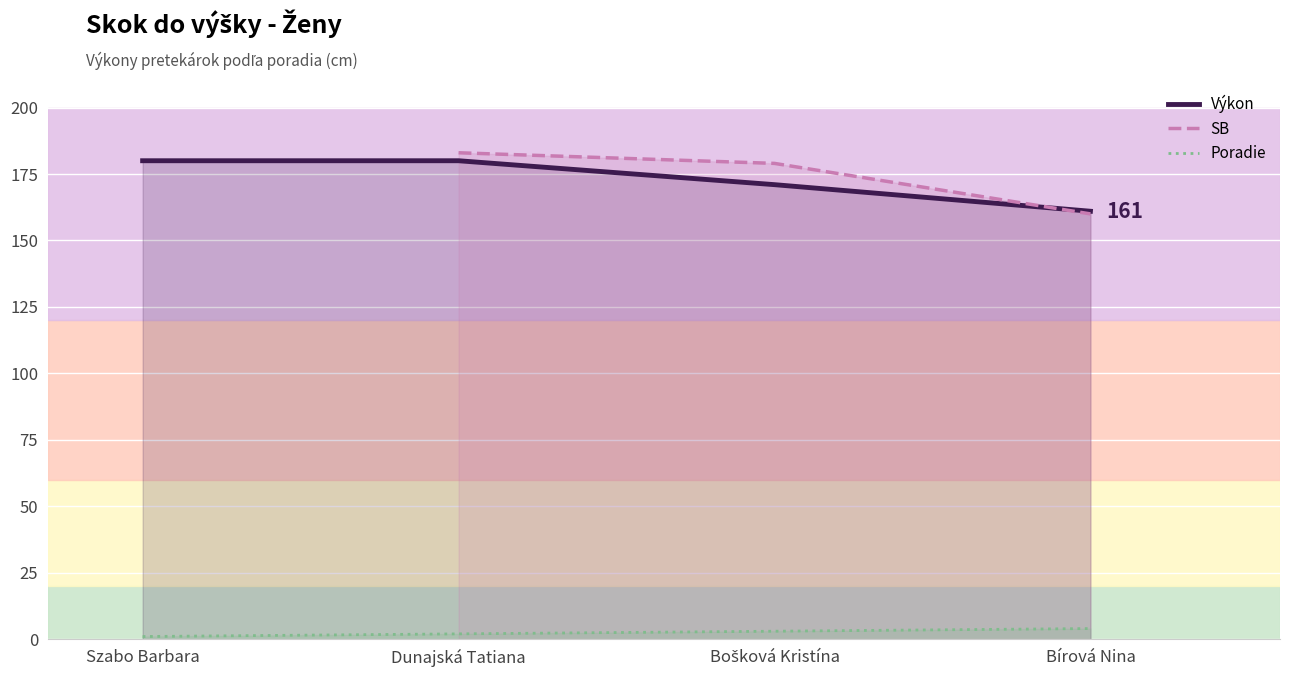

The SB series shows 245.3 at Bošková Kristína. True or false?

False